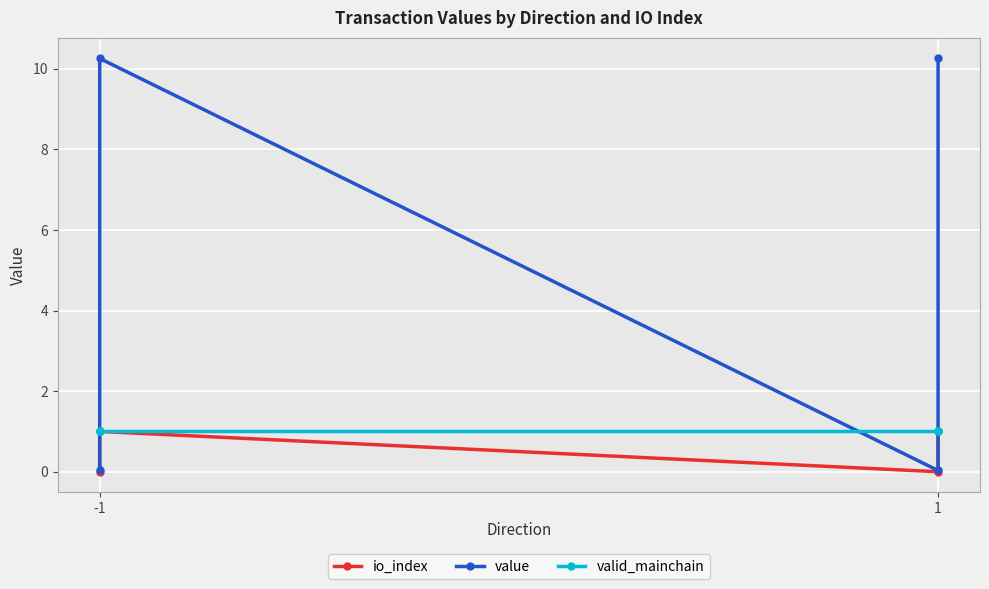

The value series shows 2.6 at -1. True or false?

False